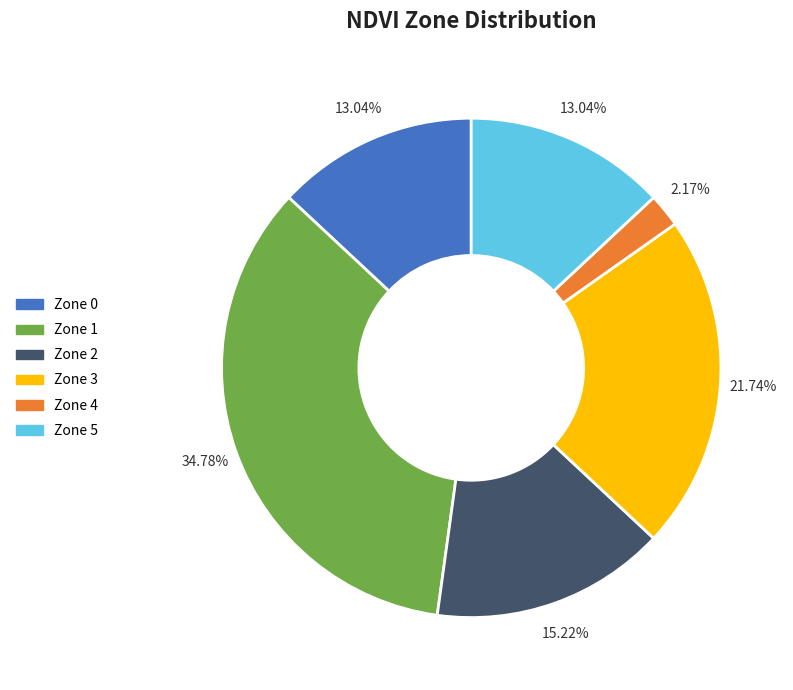

What is the ratio of the value at Zone 1 to the value at Zone 2?

2.3